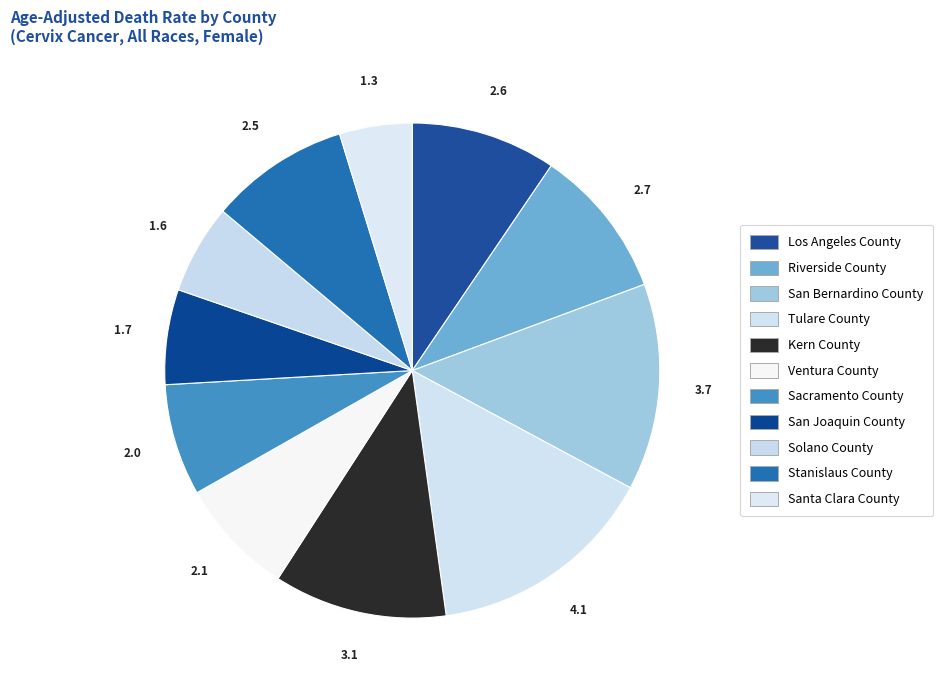

Is the sum of Stanislaus County and San Bernardino County greater than half?

No